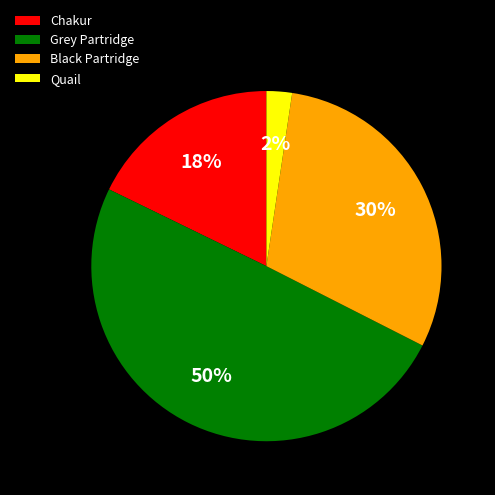

Count the number of slices in the pie.

4